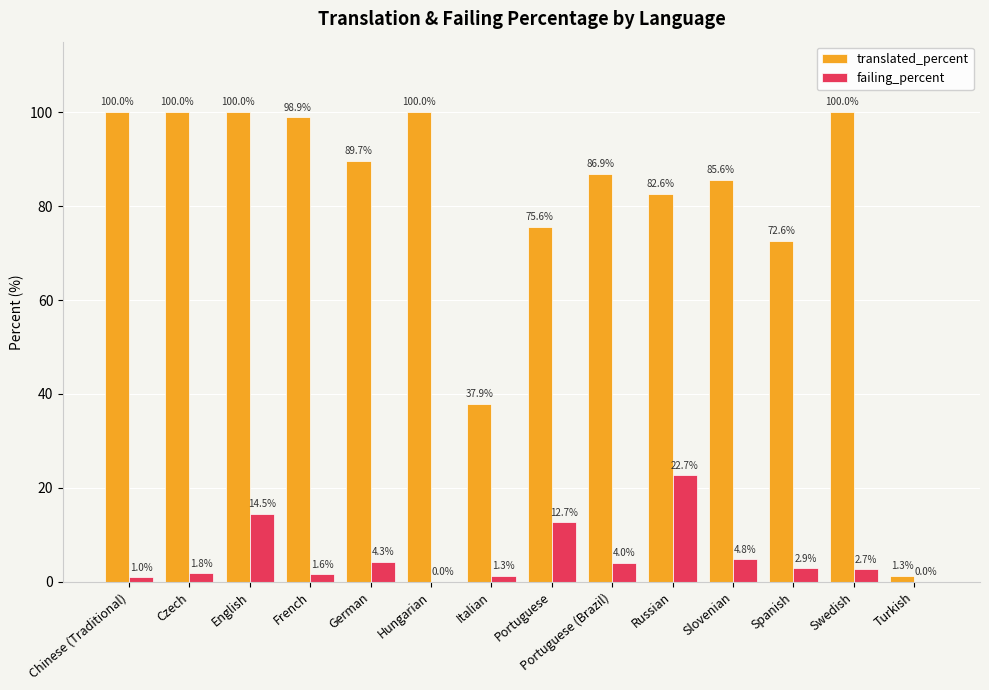

How many distinct data groups are displayed?

2